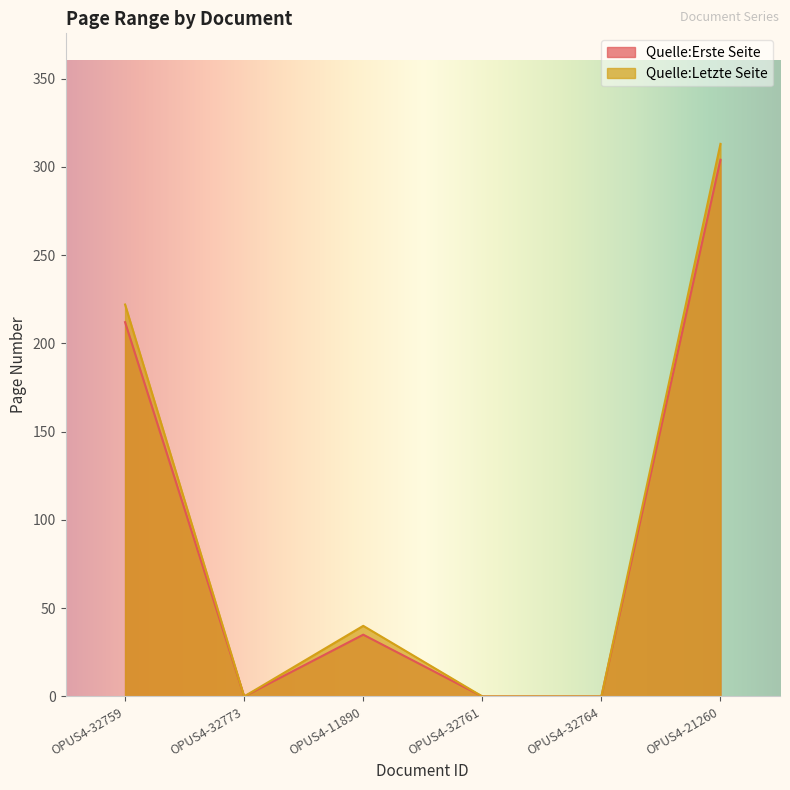

Reading left to right, transcribe all the data shown in this chart.

Quelle:Erste Seite: OPUS4-32759=212	OPUS4-32773=0	OPUS4-11890=35	OPUS4-32761=0	OPUS4-32764=0	OPUS4-21260=304
Quelle:Letzte Seite: OPUS4-32759=222	OPUS4-32773=0	OPUS4-11890=40	OPUS4-32761=0	OPUS4-32764=0	OPUS4-21260=313